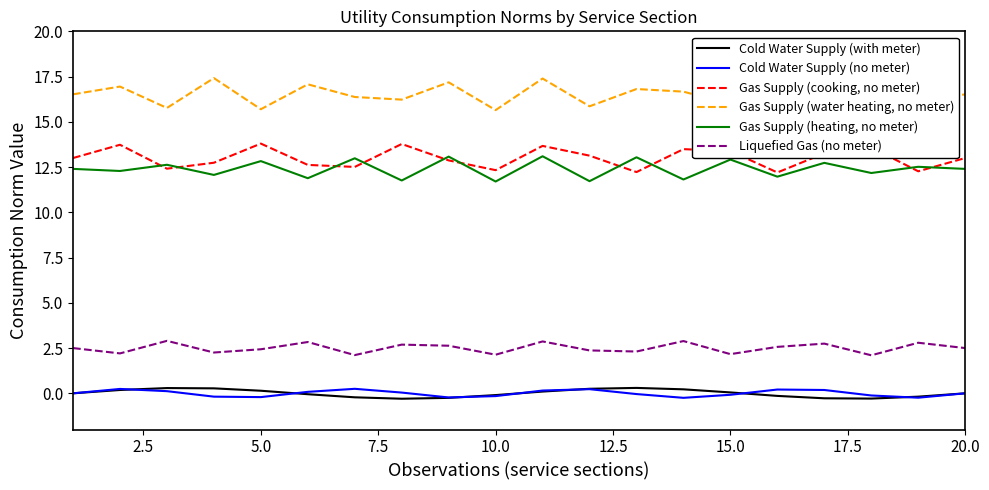

True or false: Cold Water Supply (no meter) and Liquefied Gas (no meter) intersect in this chart.

False